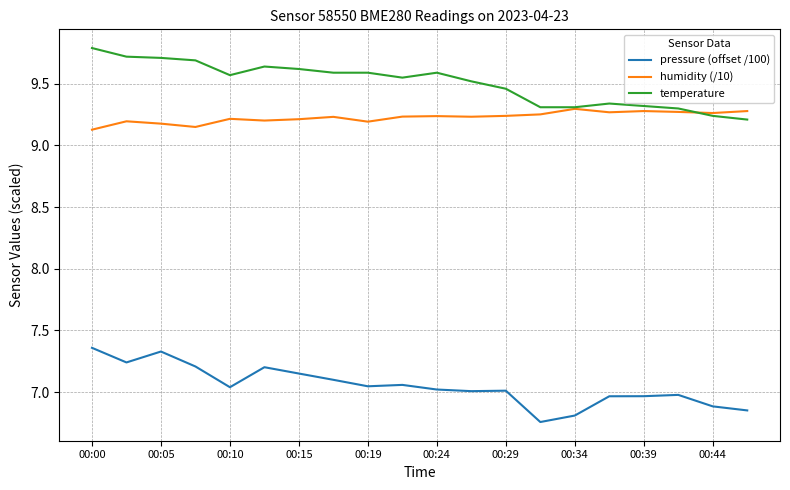

Which series has the largest total across all categories?

temperature